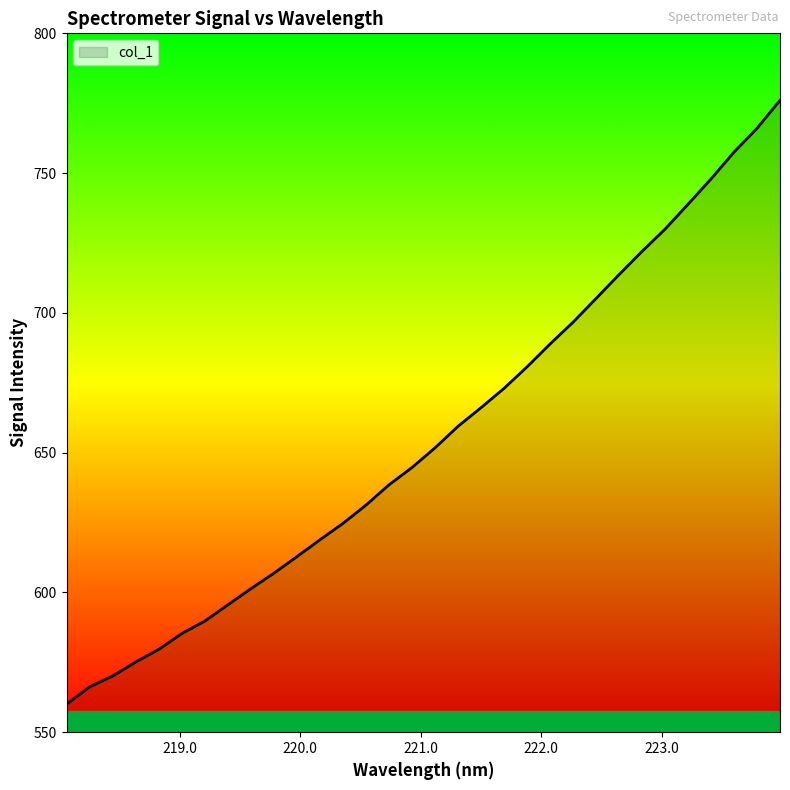

What is the difference between the maximum and minimum values?

216.0